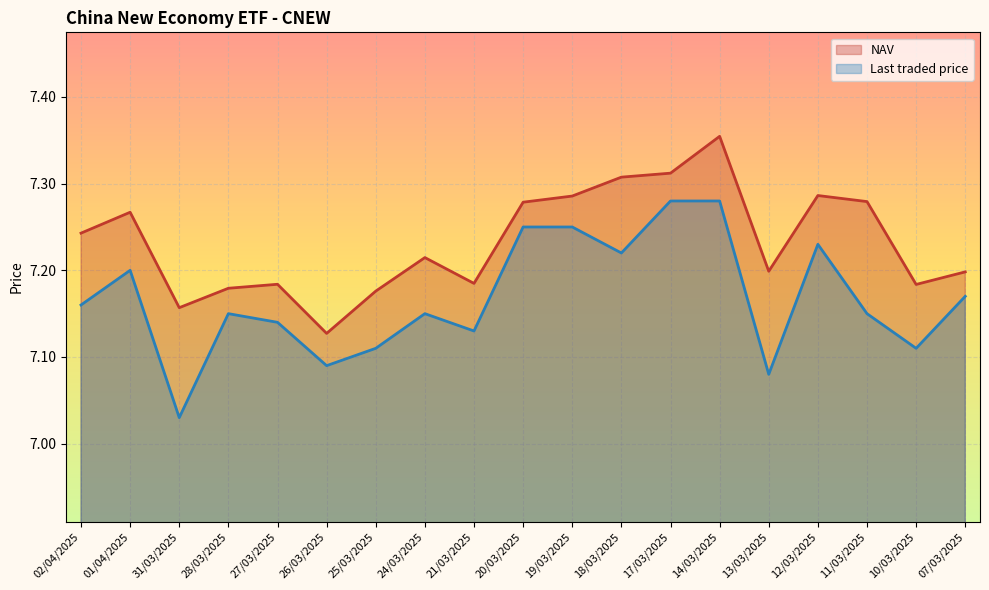

Rank the series by their average value, from highest to lowest.

NAV, Last traded price